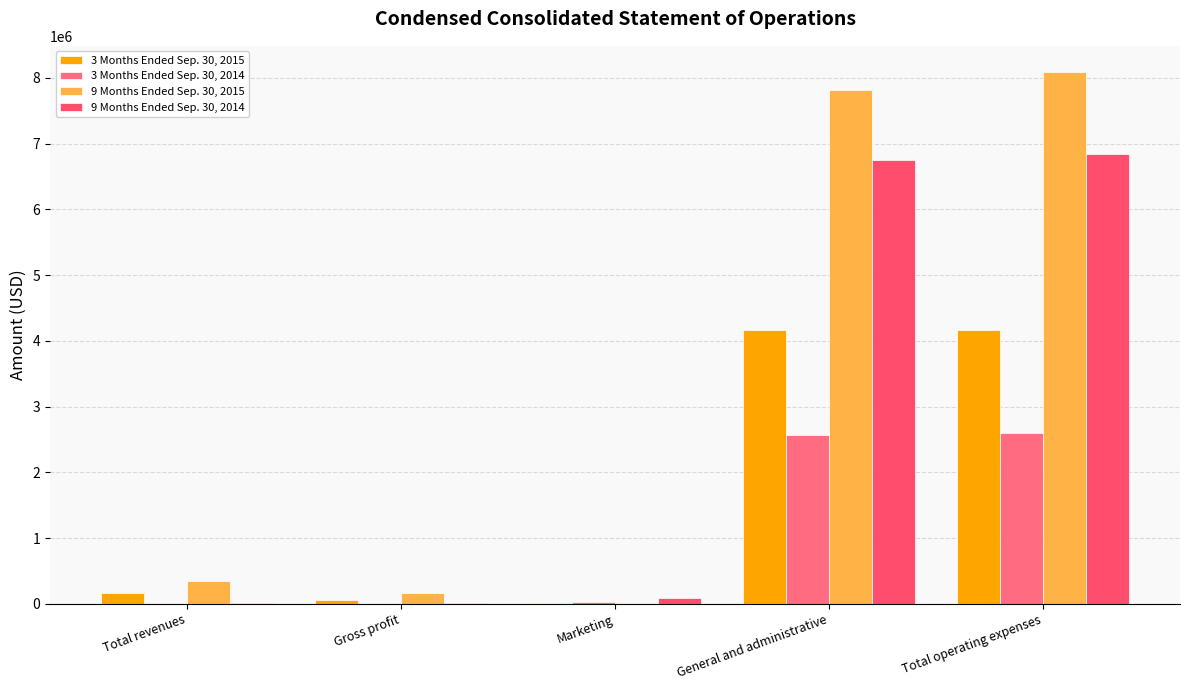

How many groups of bars are there?

5